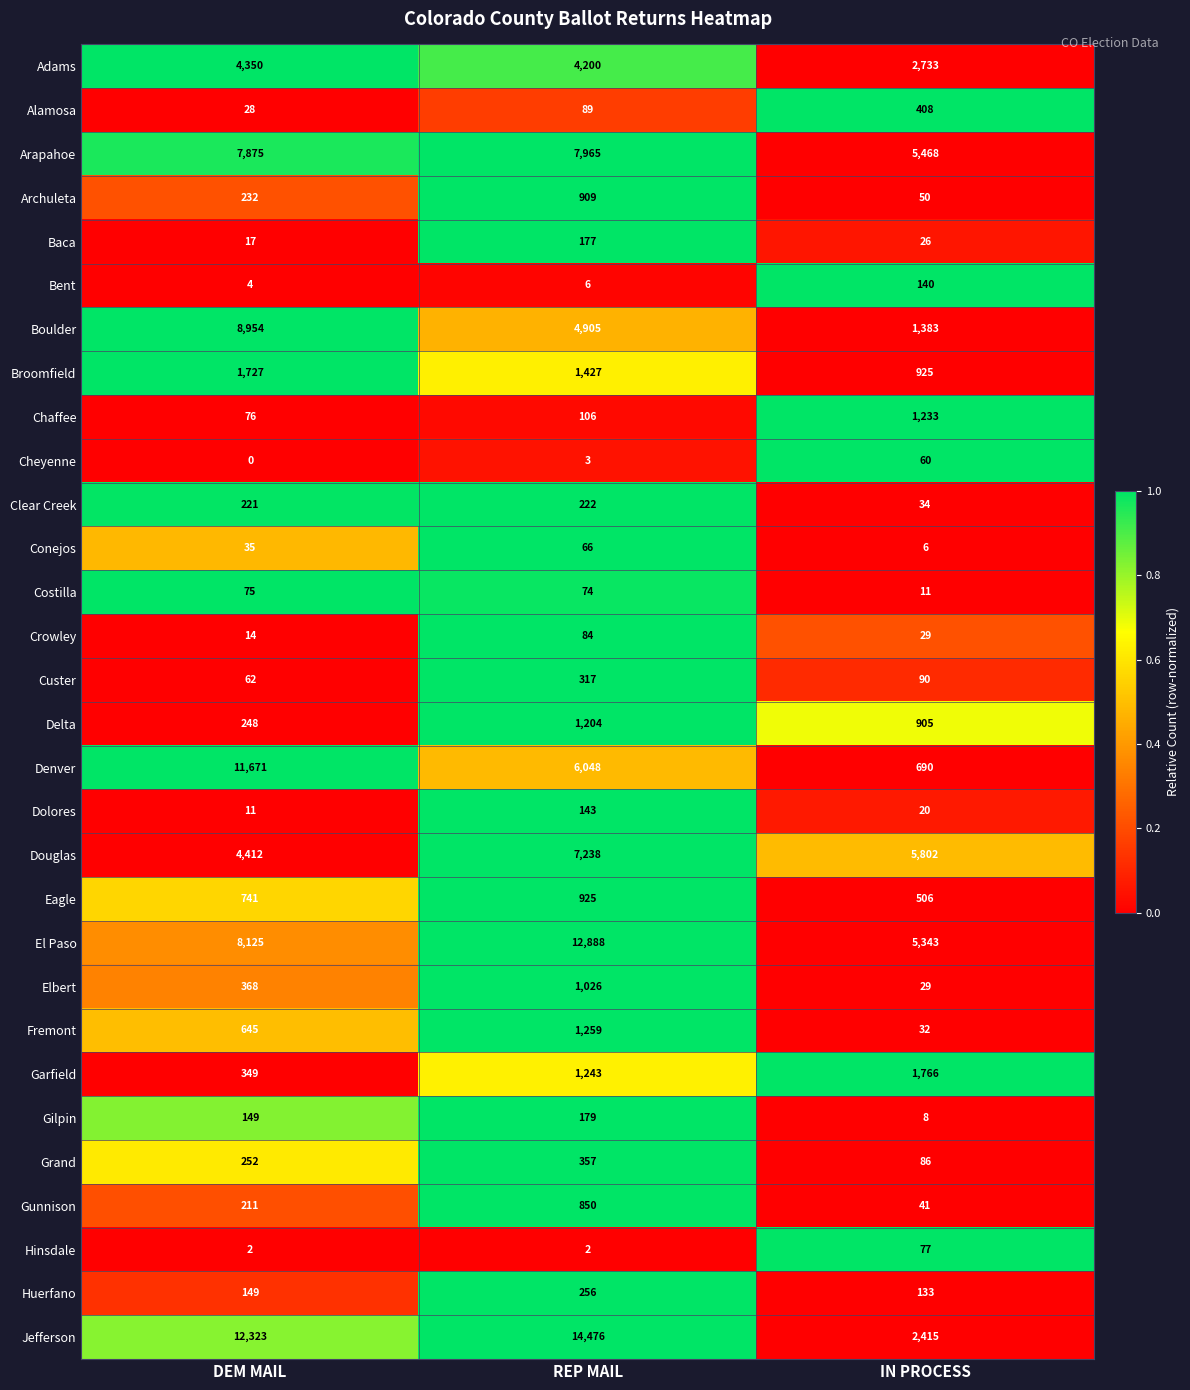

At how many categories does at least one series exceed 0?

3